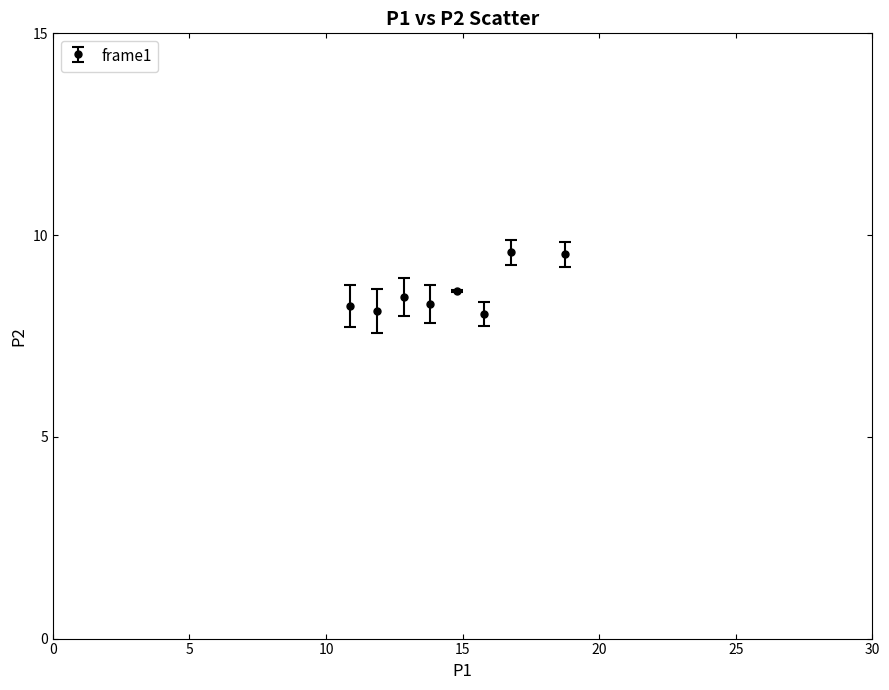

What is the difference between the second highest and second lowest values?

1.4